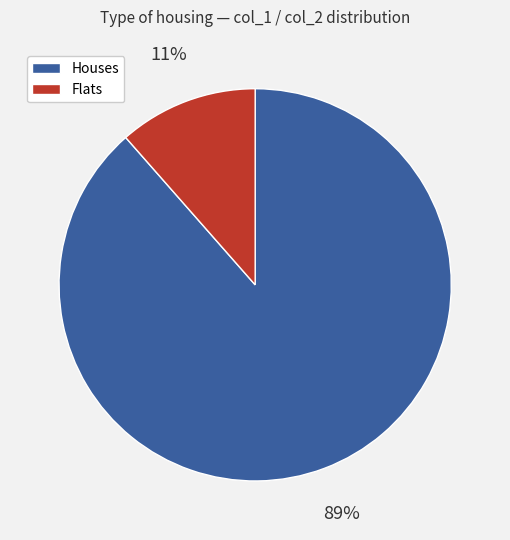

Does any single category account for the majority?

Yes